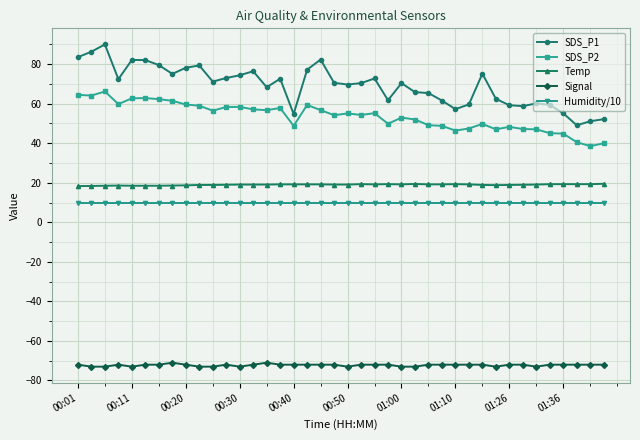

Which series has the largest total across all categories?

SDS_P1